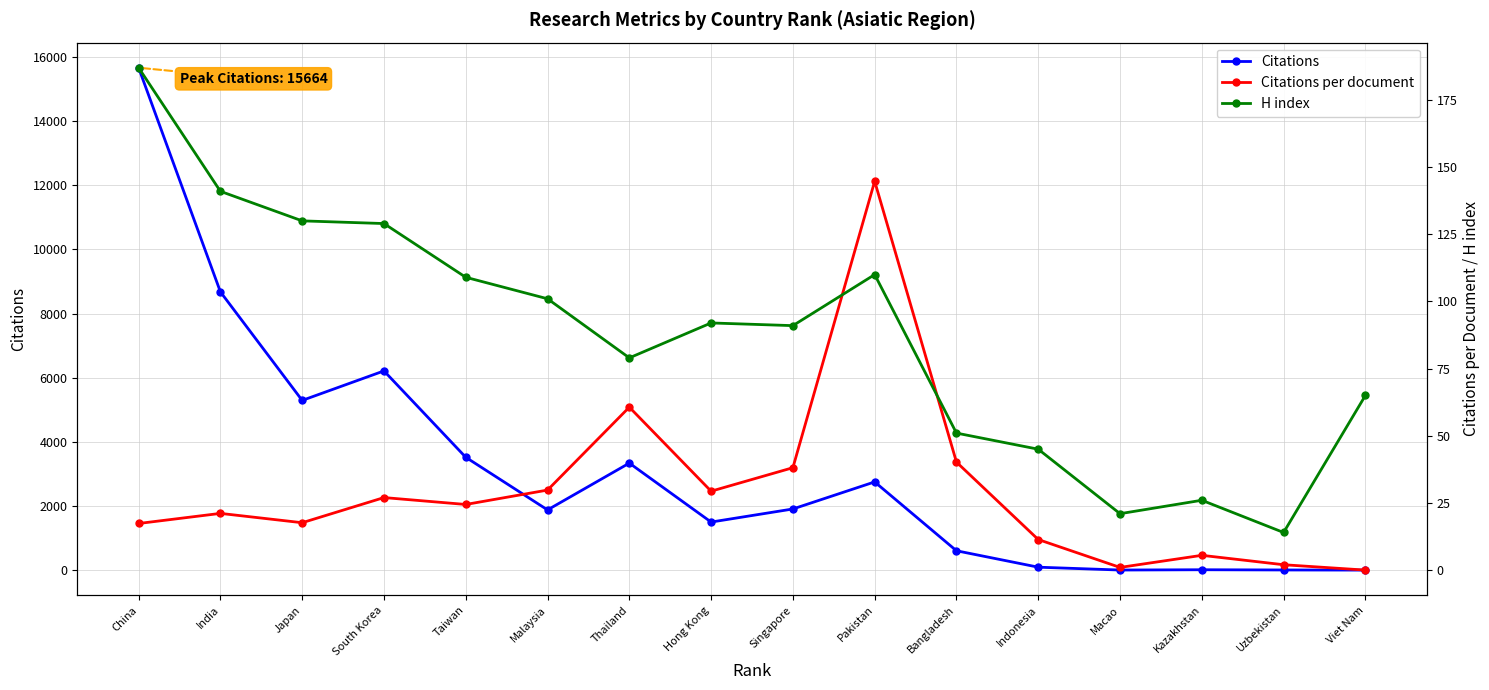

What position from the right is Kazakhstan?

3